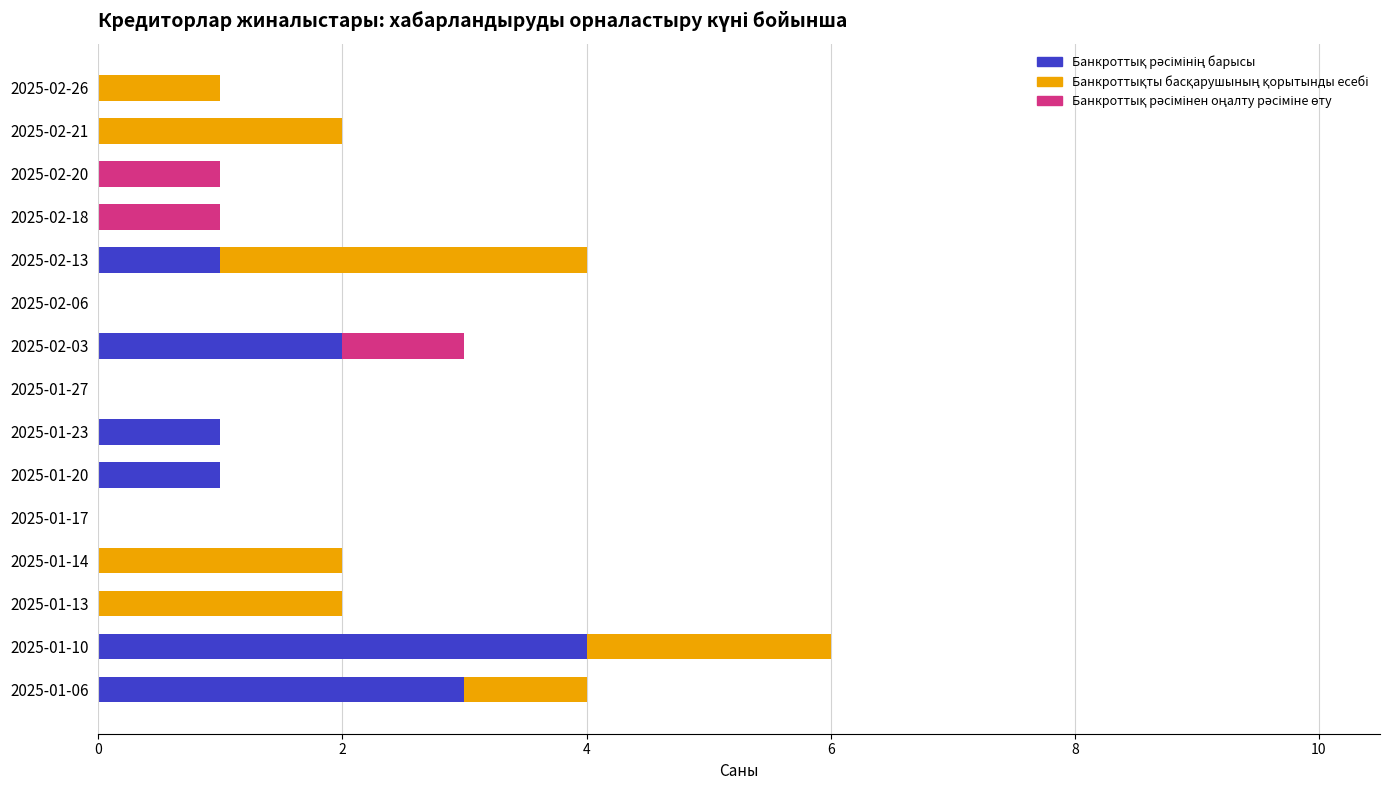

How many data points does each series have?

15